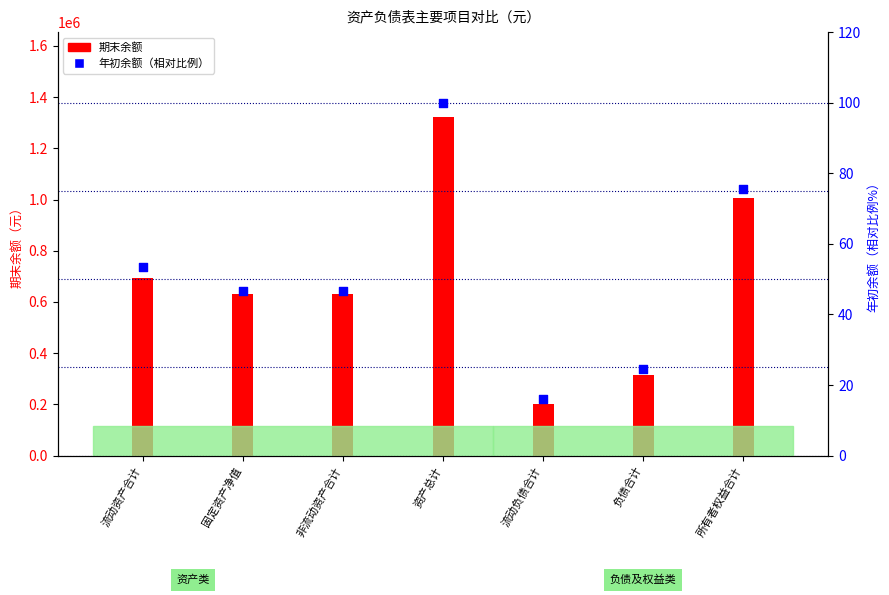

Which series reaches the maximum Y coordinate?

期末余额